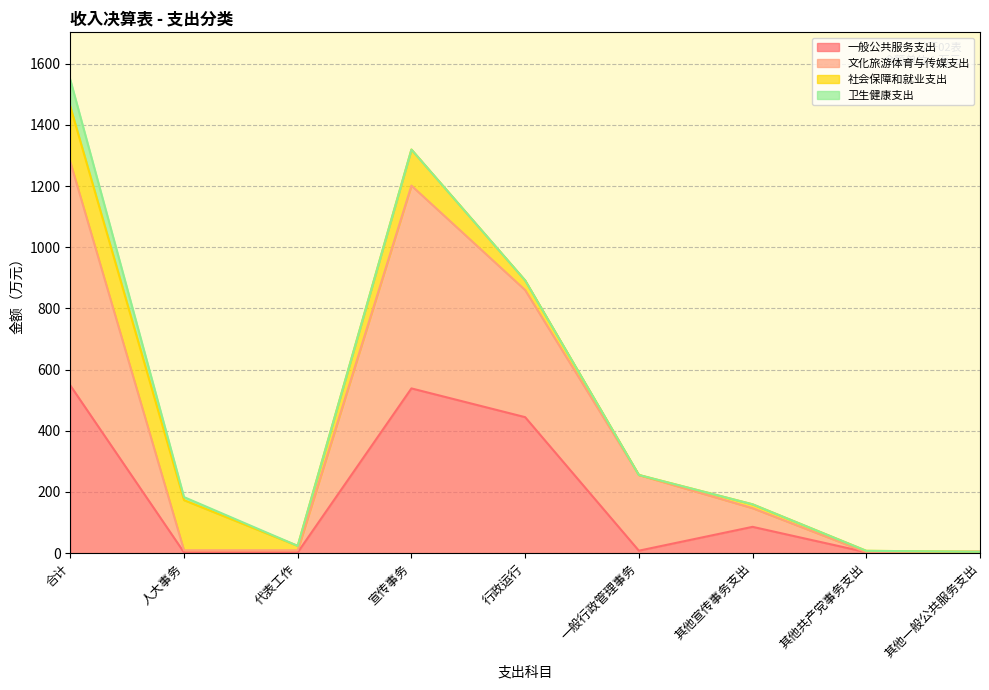

Does the chart have visible grid lines?

Yes